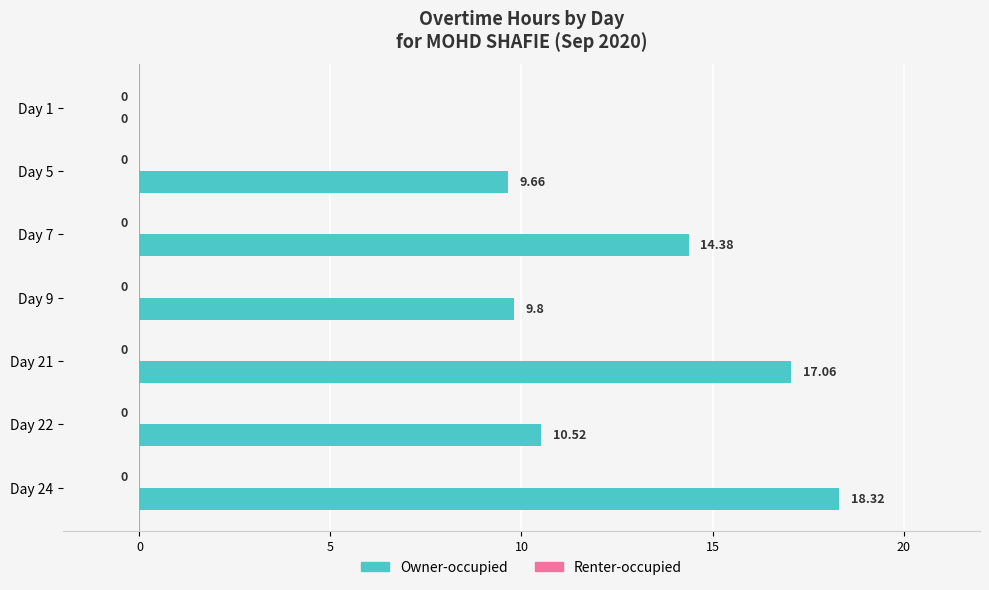

What is the ratio of the value at Day 7 to the value at Day 21?

0.8